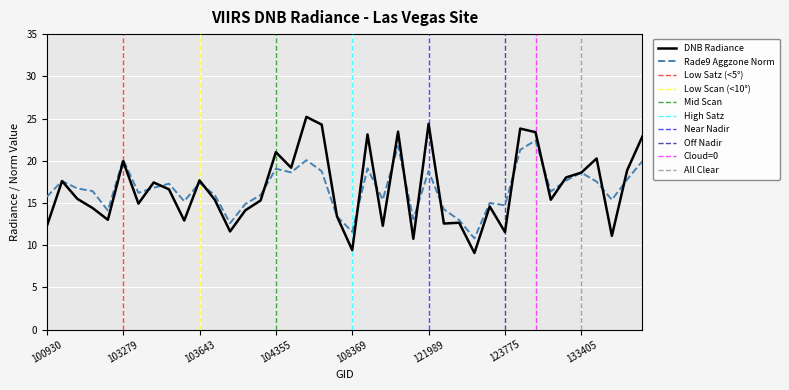

Rank the series by their maximum value, from highest to lowest.

dnbrad, rade9_aggzone_norm